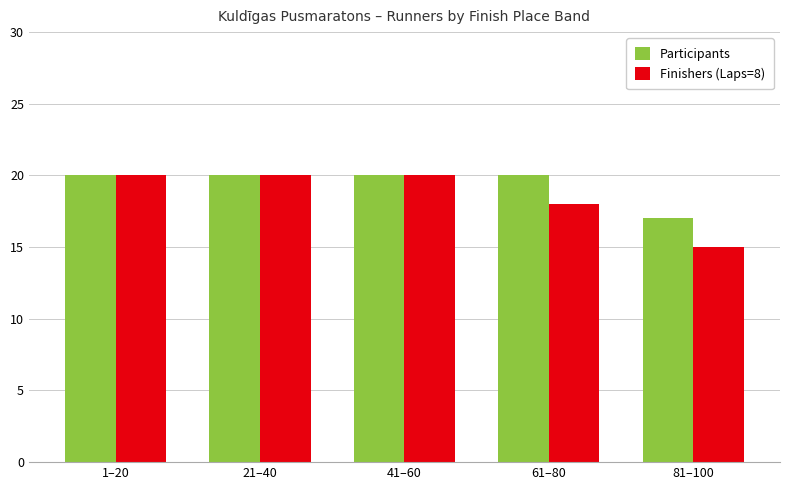

What is the lowest value of the Participants series?

17